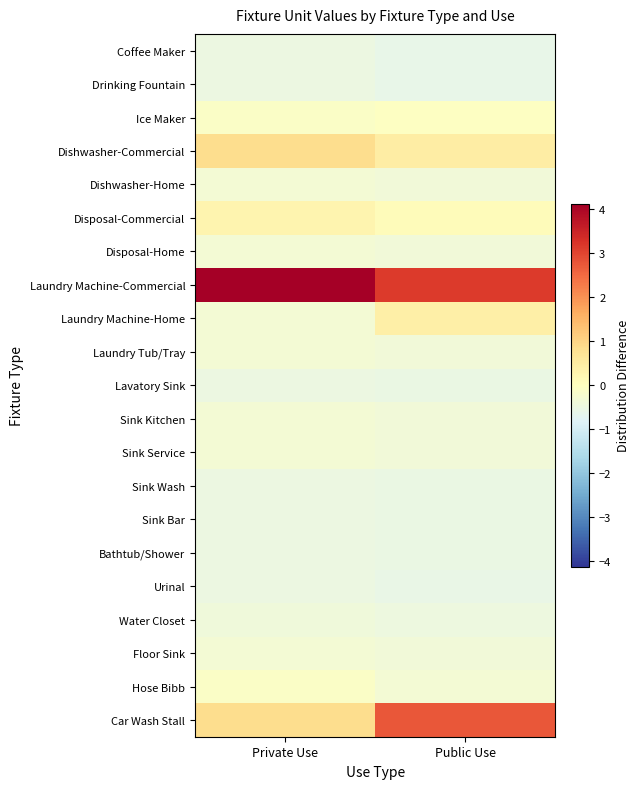

Reading left to right, what are all the values shown in this chart?

Coffee Maker: Private Use=-0.5	Public Use=-0.6
Drinking Fountain: Private Use=-0.5	Public Use=-0.6
Ice Maker: Private Use=-0.1	Public Use=-0.1
Dishwasher-Commercial: Private Use=0.9	Public Use=0.5
Dishwasher-Home: Private Use=-0.3	Public Use=-0.4
Disposal-Commercial: Private Use=0.3	Public Use=0.1
Disposal-Home: Private Use=-0.3	Public Use=-0.4
Laundry Machine-Commercial: Private Use=4.1	Public Use=3.1
Laundry Machine-Home: Private Use=-0.3	Public Use=0.4
Laundry Tub/Tray: Private Use=-0.3	Public Use=-0.4
Lavatory Sink: Private Use=-0.5	Public Use=-0.5
Sink Kitchen: Private Use=-0.3	Public Use=-0.4
Sink Service: Private Use=-0.3	Public Use=-0.4
Sink Wash: Private Use=-0.5	Public Use=-0.5
Sink Bar: Private Use=-0.5	Public Use=-0.5
Bathtub/Shower: Private Use=-0.5	Public Use=-0.5
Urinal: Private Use=-0.5	Public Use=-0.6
Water Closet: Private Use=-0.4	Public Use=-0.5
Floor Sink: Private Use=-0.3	Public Use=-0.4
Hose Bibb: Private Use=-0.1	Public Use=-0.3
Car Wash Stall: Private Use=0.9	Public Use=2.8